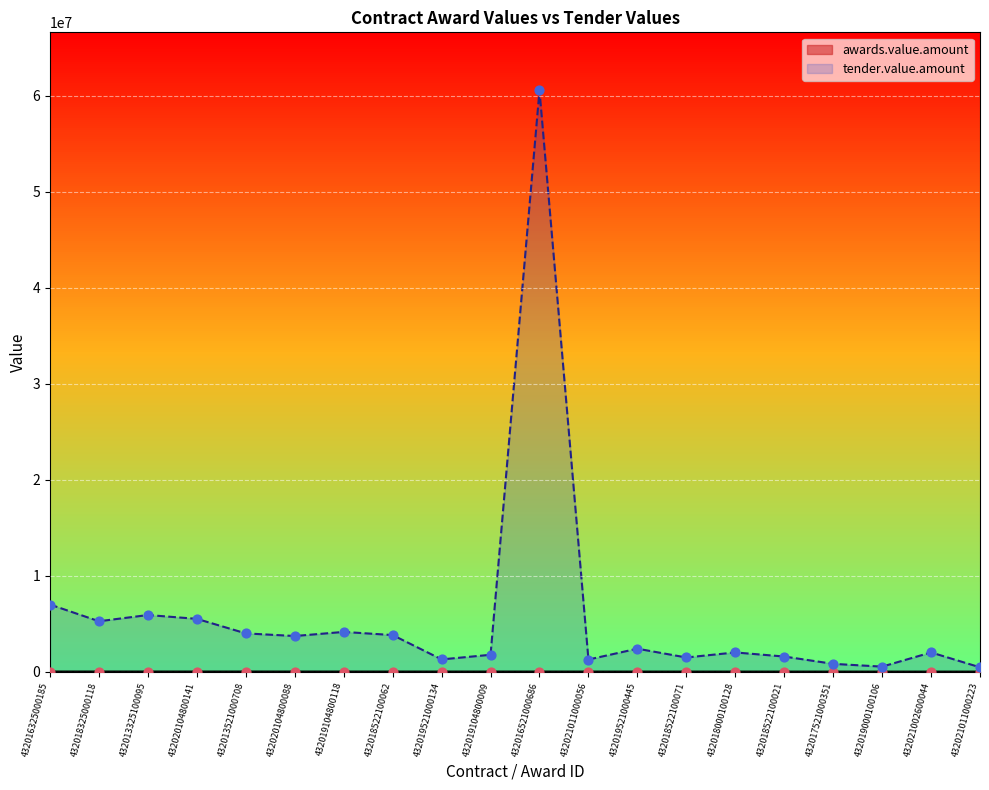

What is the total value across all series at 432019000100106?

520930.0